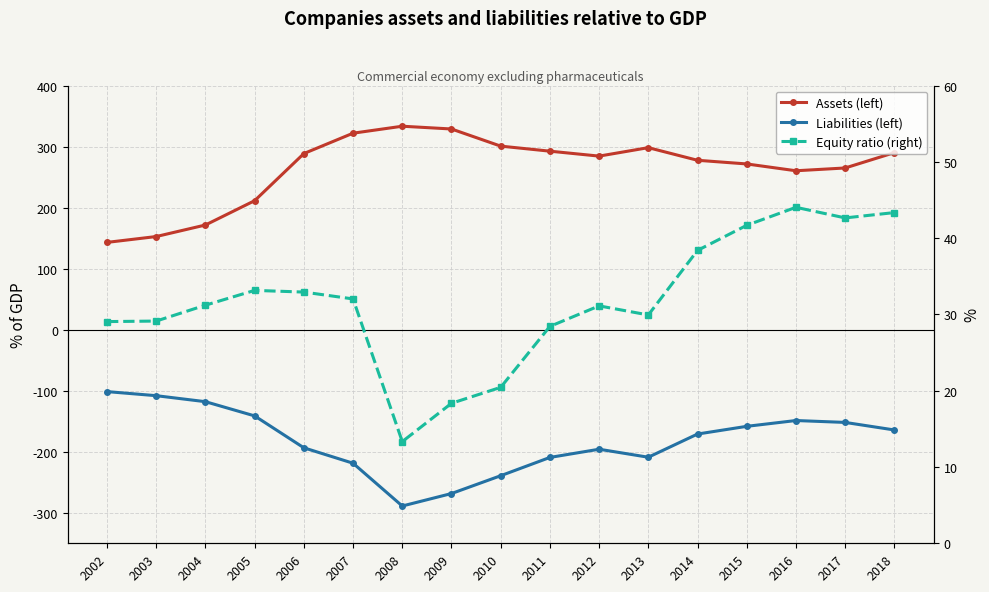

True or false: Assets (left) and Liabilities (left) intersect in this chart.

False